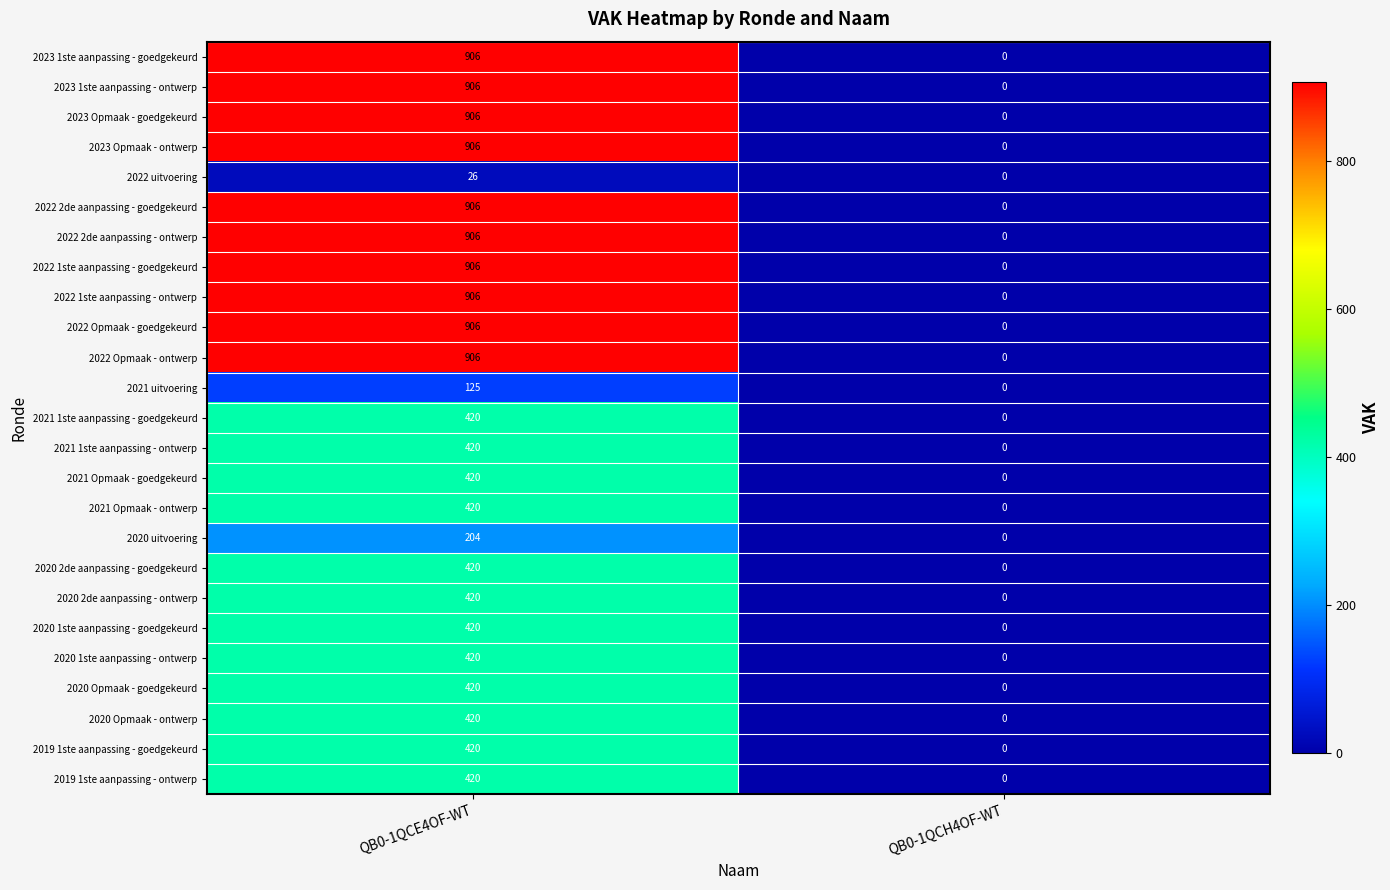

At how many categories does at least one series exceed 384?

1